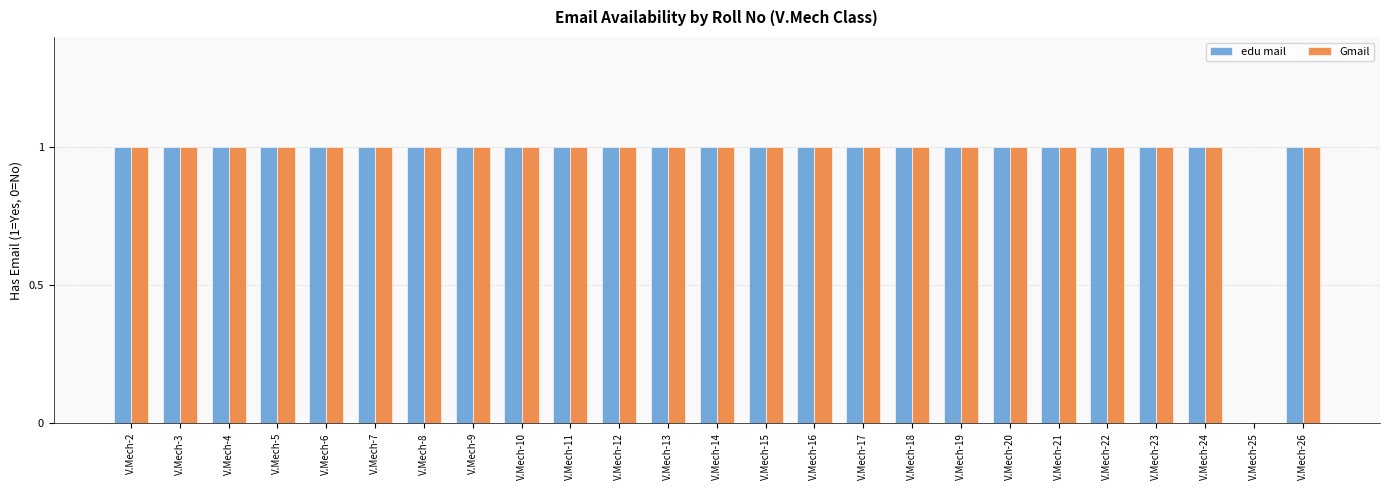

At which label is Gmail closest to 0?

V.Mech-25